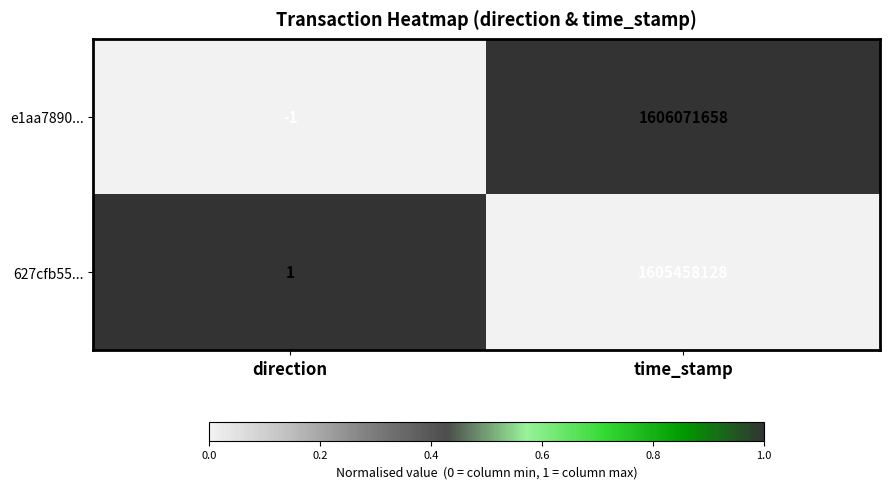

What is the sum of the 627cfb55... values at time_stamp and direction?

1605458129